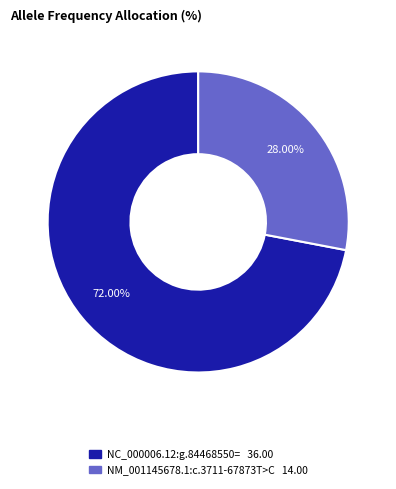

Do NC_000006.12:g.84468550= and NM_001145678.1:c.3711-67873T>C together represent more than half of the pie?

Yes